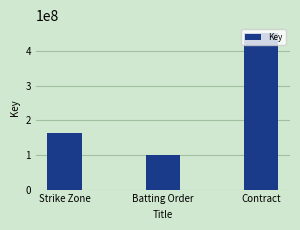

Rank the categories by value from highest to lowest.

Contract, Strike Zone, Batting Order